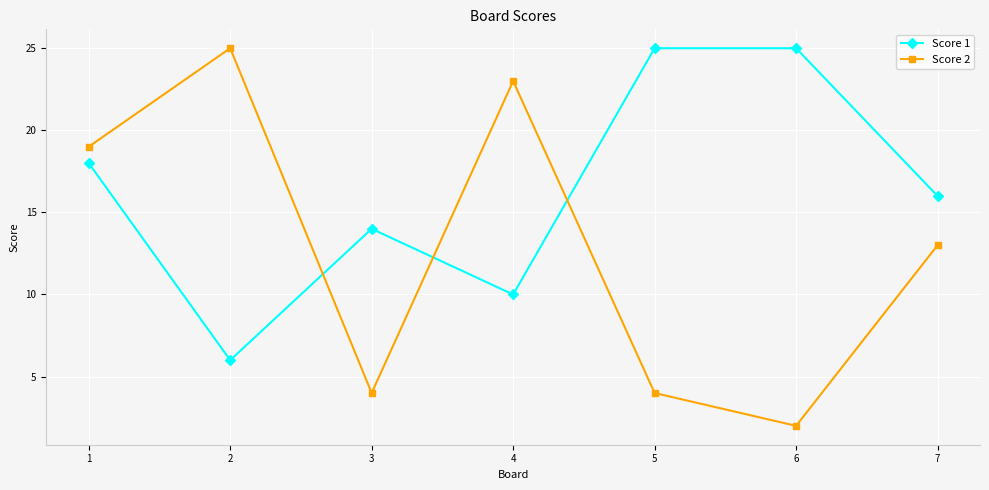

Reading right to left, list all the values displayed in this chart.

Score 1: 16	25	25	10	14	6	18
Score 2: 13	2	4	23	4	25	19